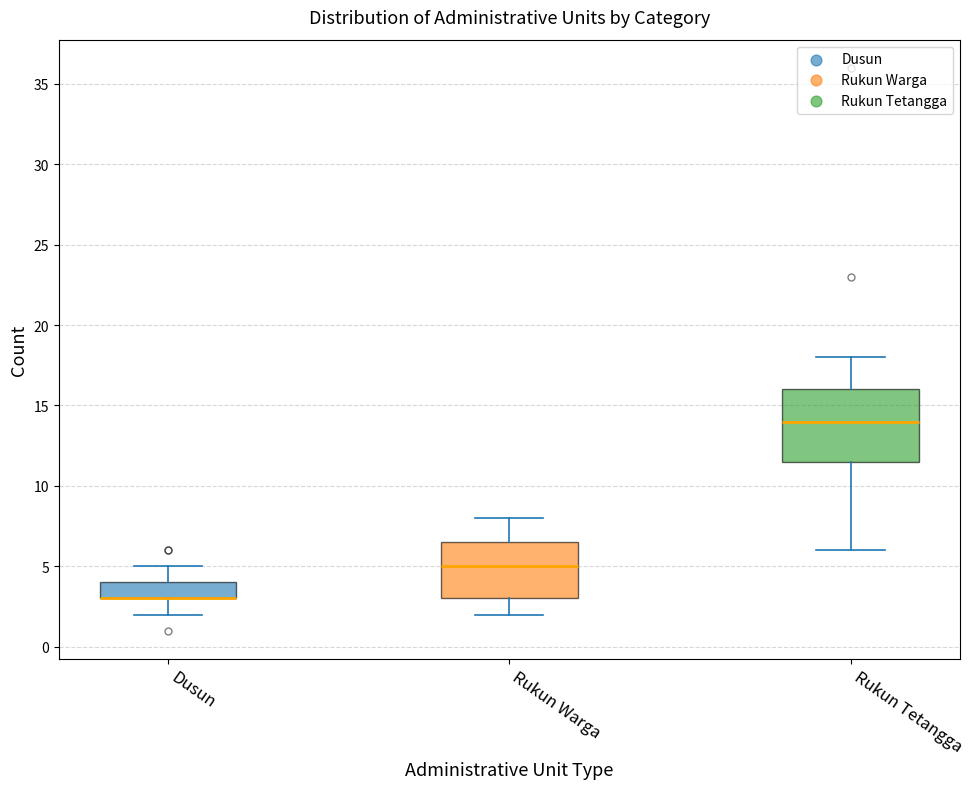

Where is the upper edge of the box for Rukun Warga on the y-axis? The values are not printed on the chart, so give them approximately, as read against the axis.

6.5